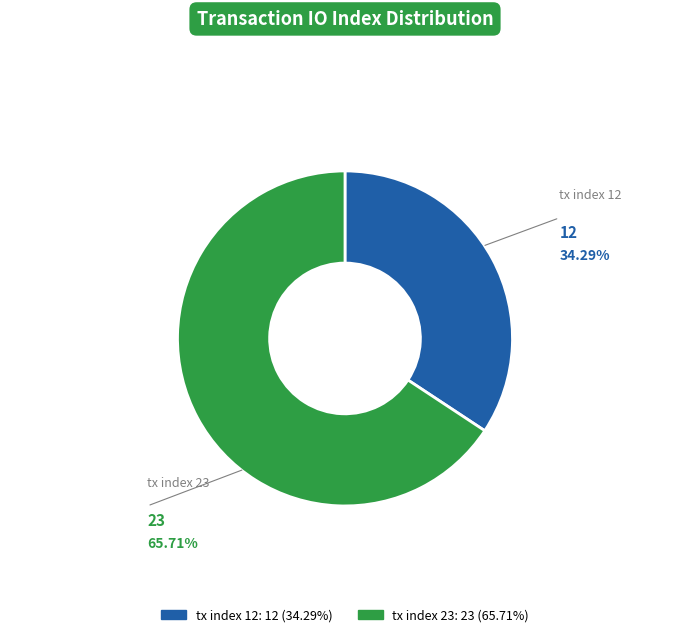

Rank the categories by value from highest to lowest.

tx index 23, tx index 12